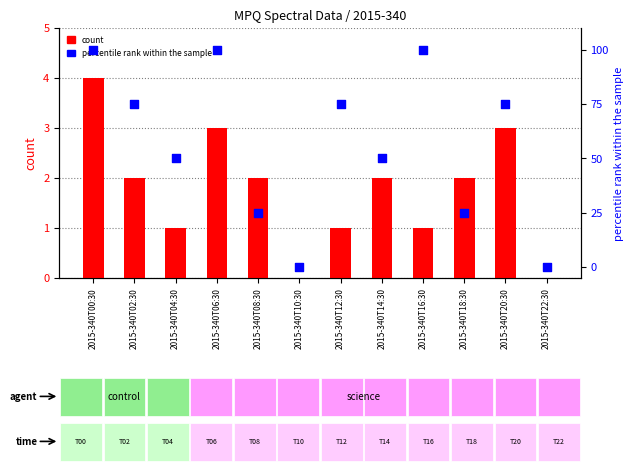

Is the value of count at 2015-340T08:30 greater than the value of percentile rank within the sample at 2015-340T20:30?

No